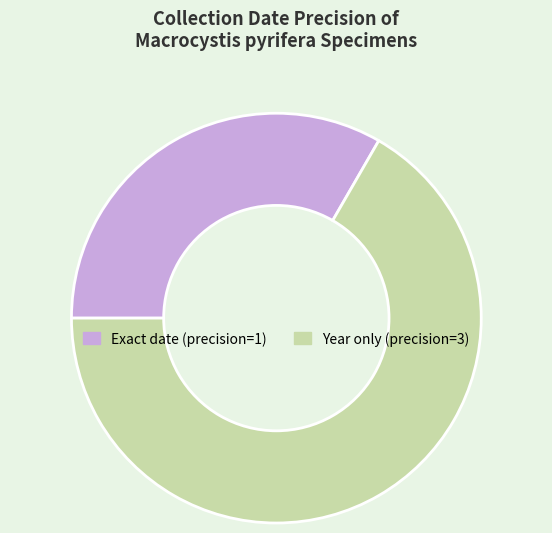

Is there any slice that represents more than half of the pie?

Yes